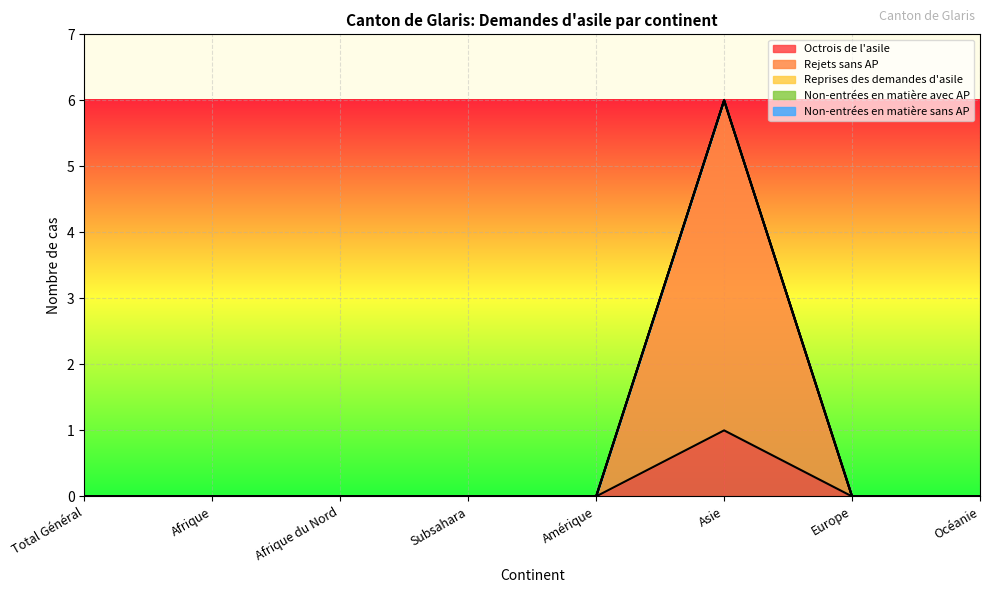

Reading left to right, extract all data points from this chart.

Octrois de l'asile: 0	0	0	0	0	1	0	0
Rejets sans AP: 0	0	0	0	0	5	0	0
Reprises des demandes d'asile: 0	0	0	0	0	0	0	0
Non-entrées en matière avec AP: 0	0	0	0	0	0	0	0
Non-entrées en matière sans AP: 0	0	0	0	0	0	0	0